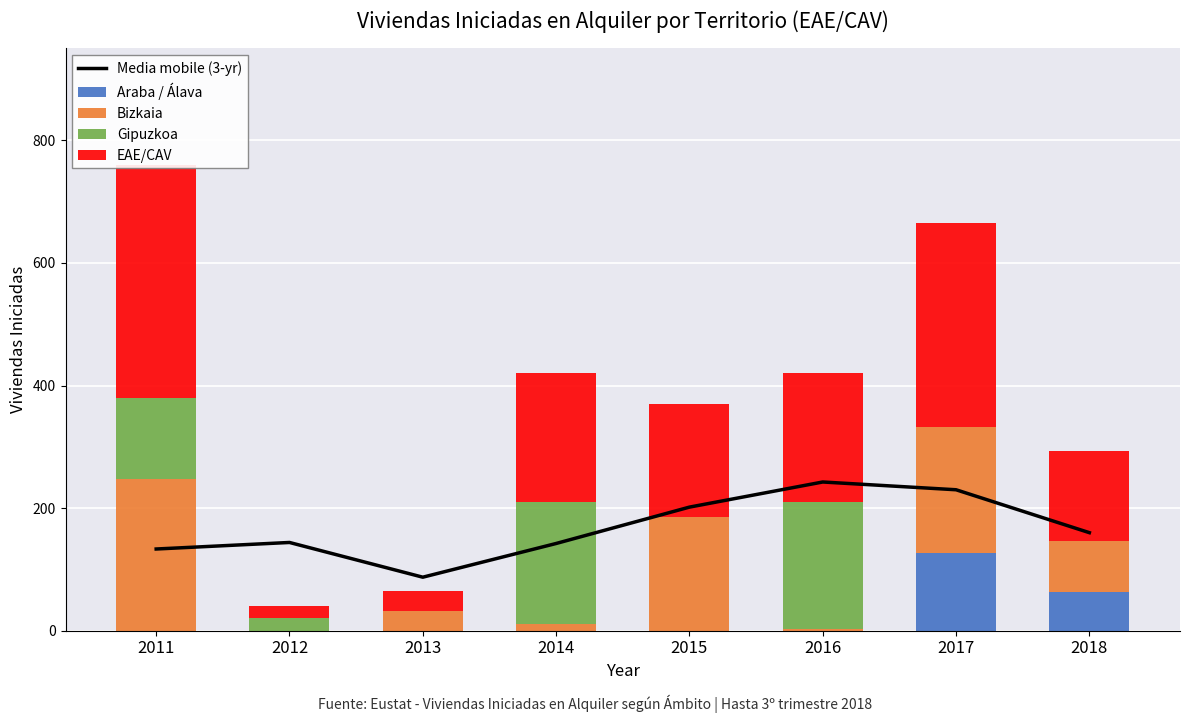

True or false: Araba / Álava has a value of 0.0 at 2013.

True